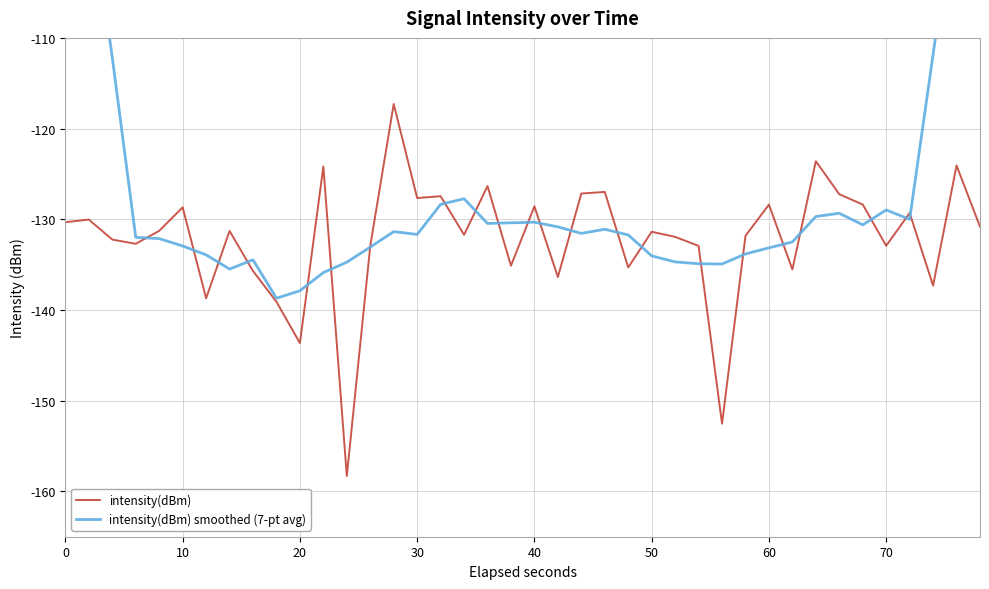

Is it true that intensity(dBm) equals -35.4 at 10?

False